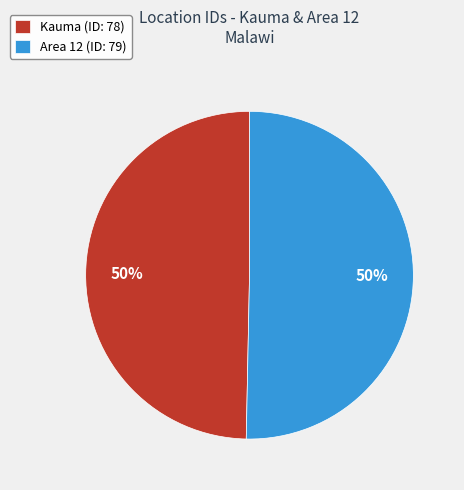

Approximately how many times larger is the value at Area 12 (ID: 79) compared to Kauma (ID: 78)?

1.0